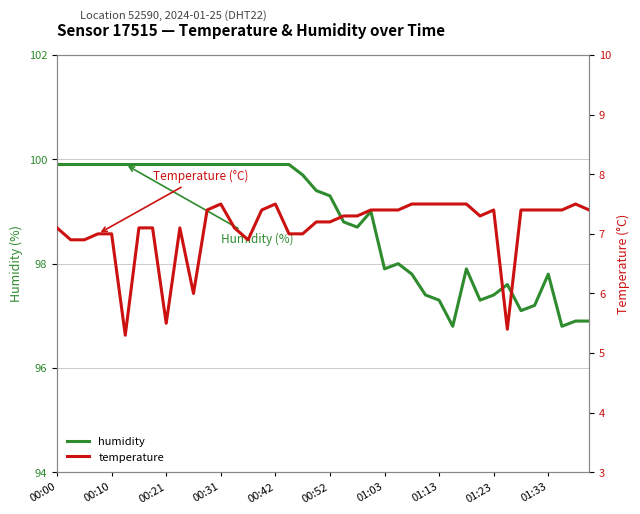

Which series has the largest total across all categories?

humidity